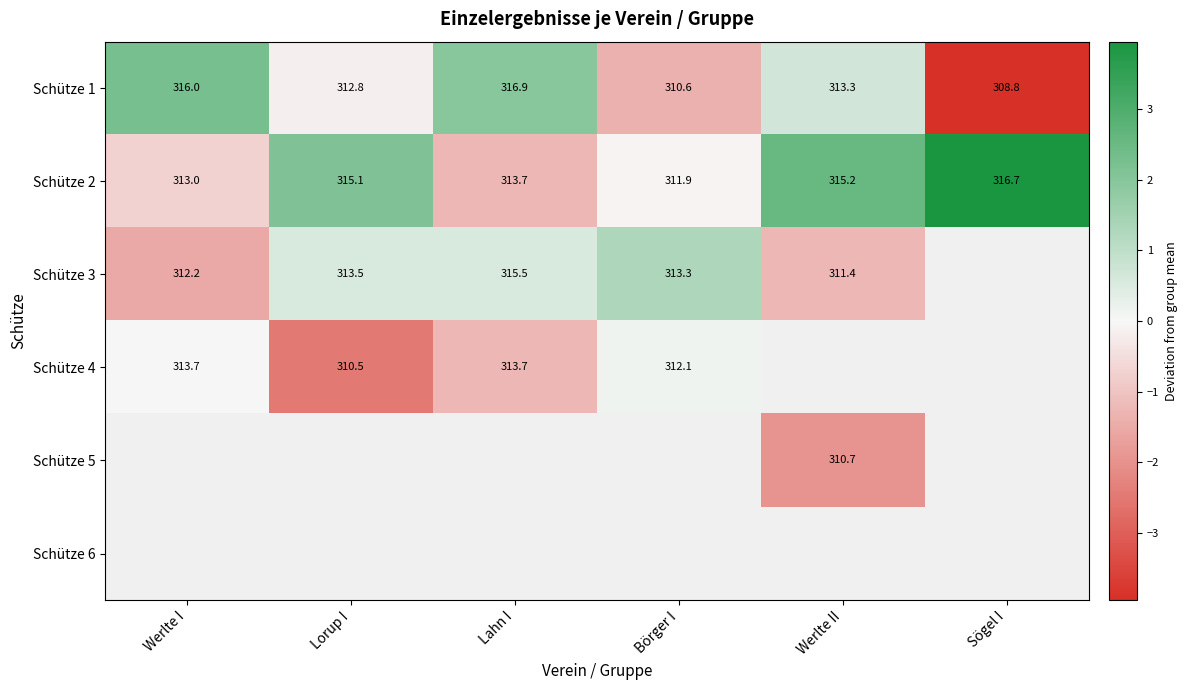

Where does the Schütze 1 series first go above 313?

Werlte I